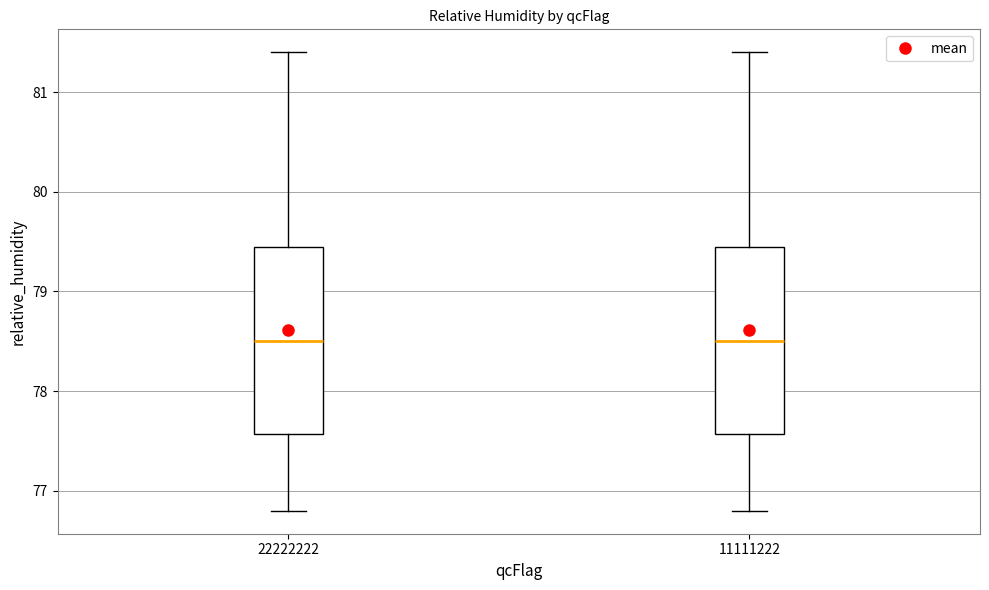

Where does the lower whisker of the box at x = 11111222 end on the y-axis? The values are not printed on the chart, so give them approximately, as read against the axis.

76.8